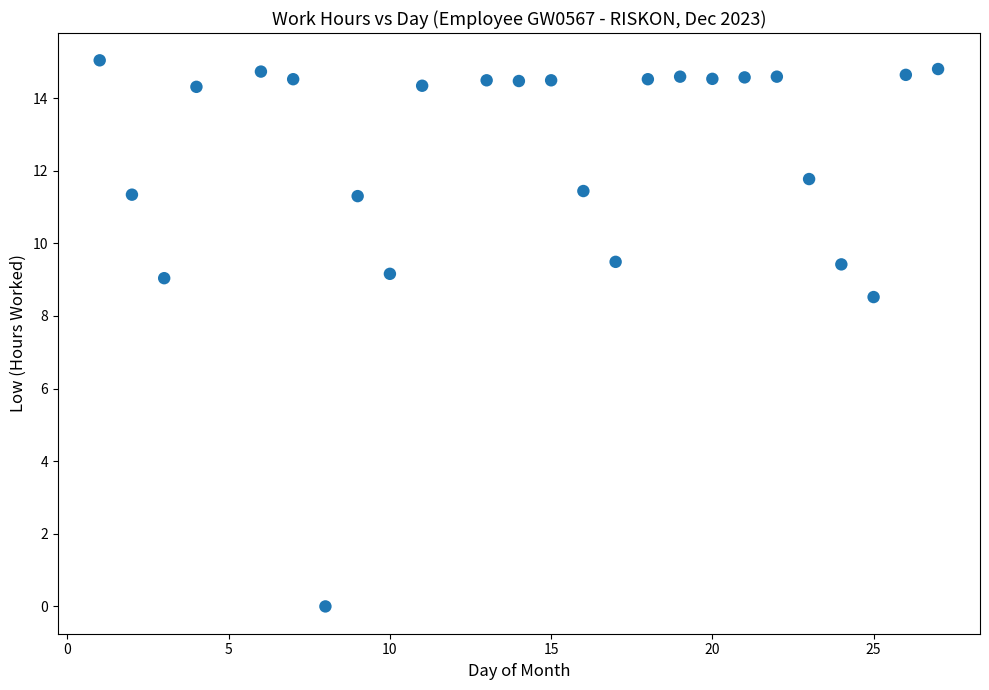

What is the range of X values (max minus min)?

26.0